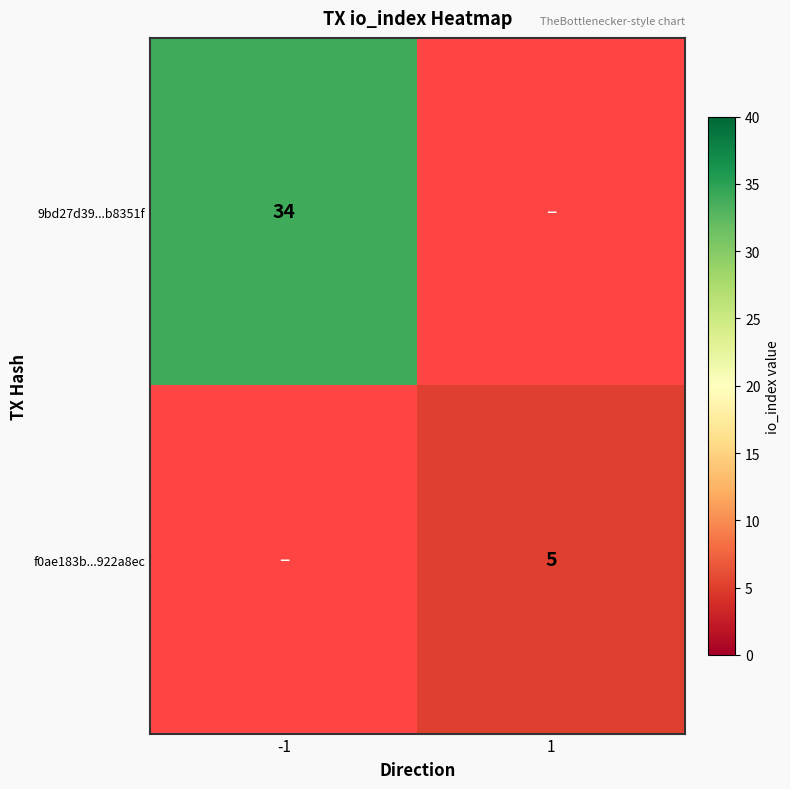

The value of f0ae183b...922a8ec at 1 is 3.1. True or false?

False